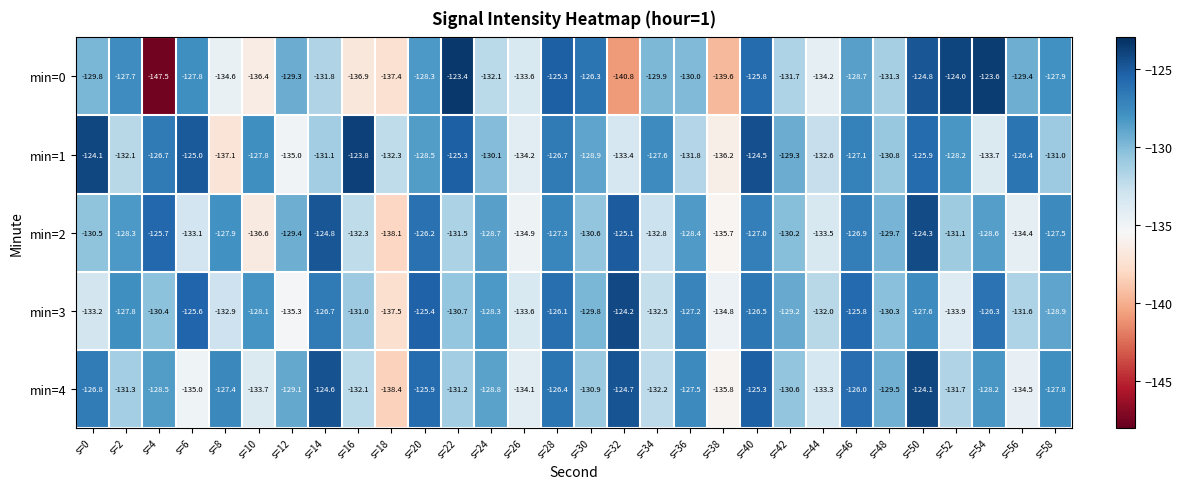

Is it true that min=4 equals -131.3 at s=2?

True